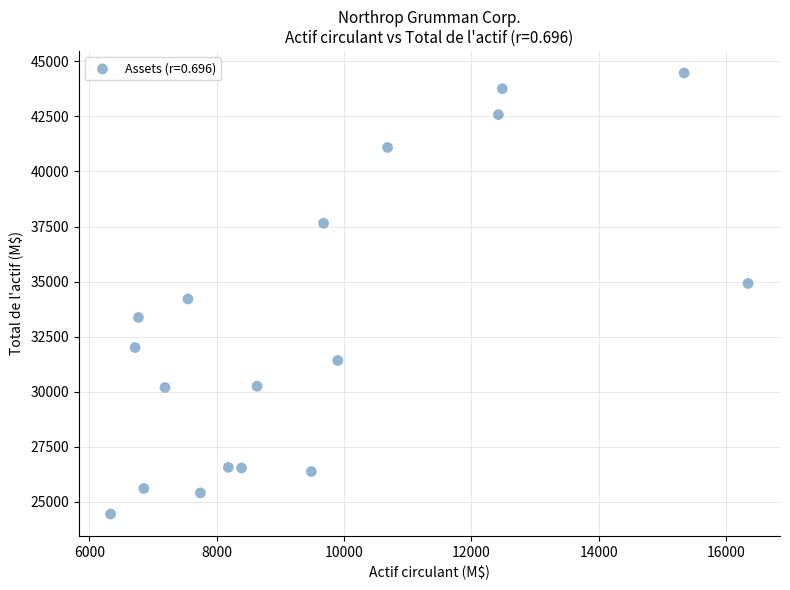

What is the range of Y values (max minus min)?

20015